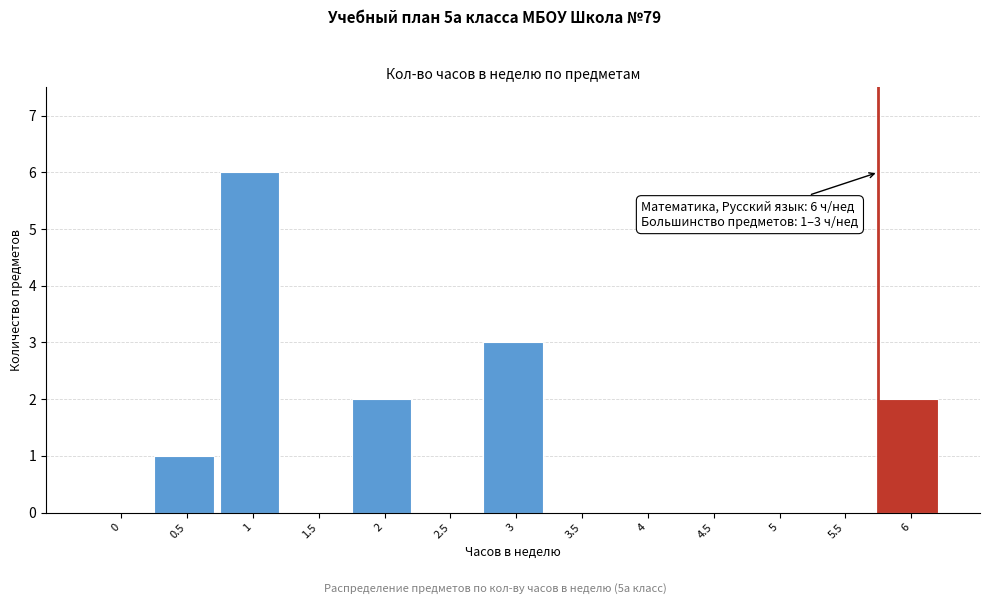

Reading left to right, what are all the values shown in this chart?

0=0	0.5=1	1=6	1.5=0	2=2	2.5=0	3=3	3.5=0	4=0	4.5=0	5=0	5.5=0	6=2